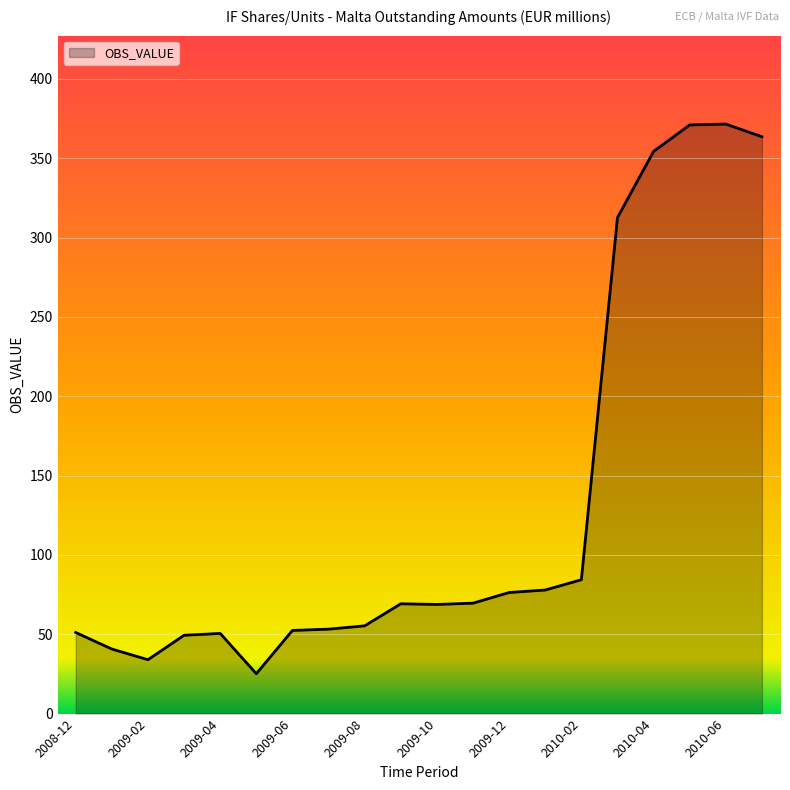

True or false: the data has more than 2 interior local peaks.

True